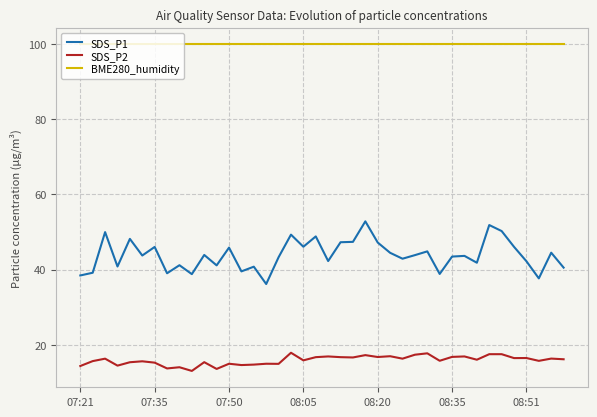

Which series has the largest range (max minus min)?

SDS_P1